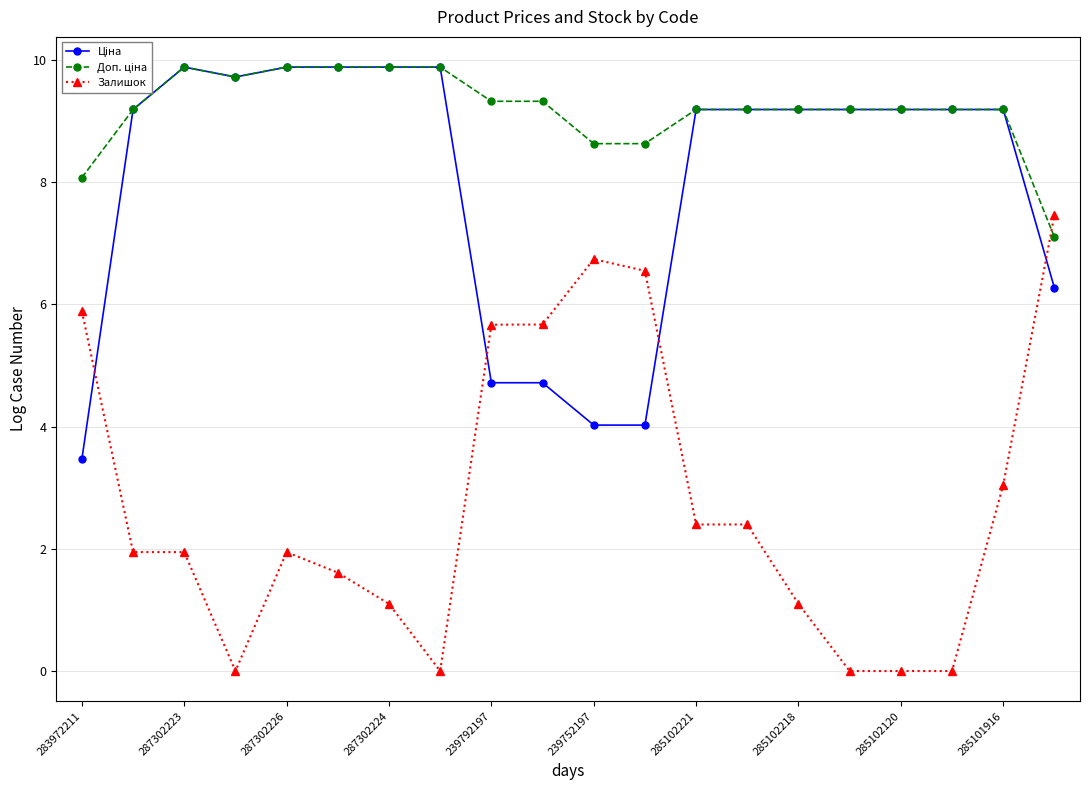

What is the maximum value shown in the chart?

9.9